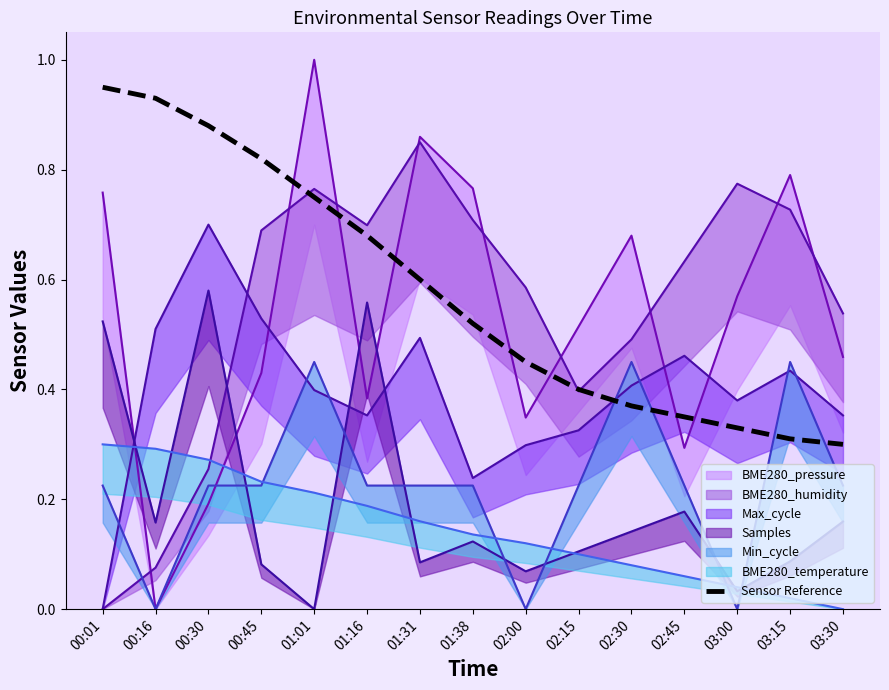

Does the chart have visible grid lines?

No